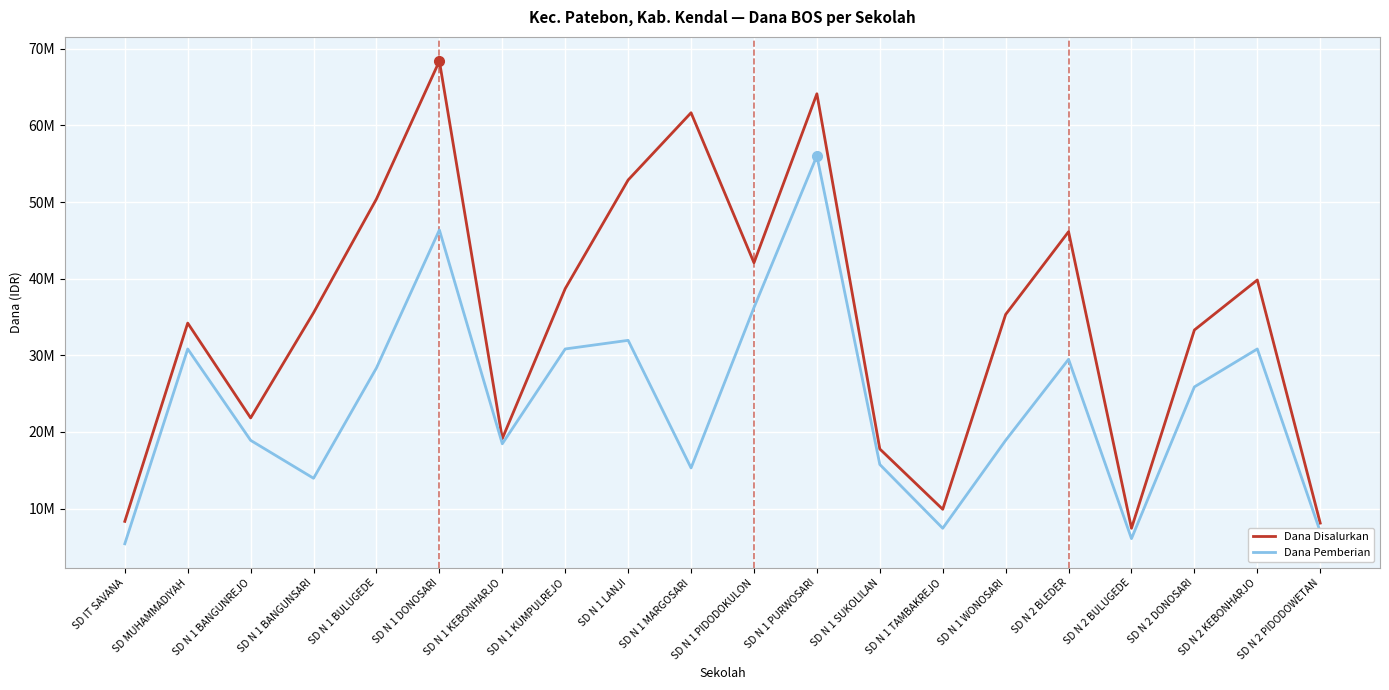

Does the chart display data point markers on the line(s)?

No